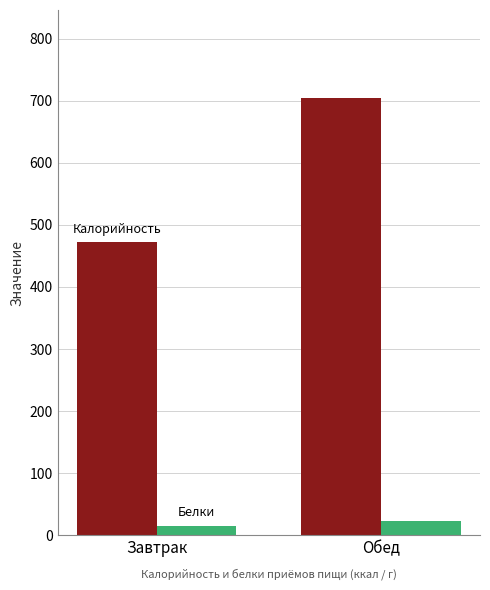

What is the greatest value displayed?

705.0